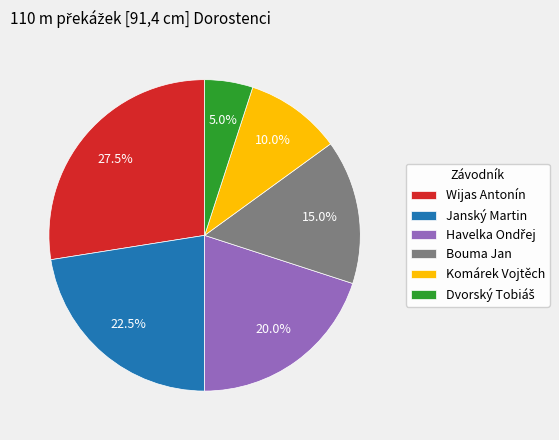

Between Wijas Antonín and Janský Martin, which is larger?

Wijas Antonín